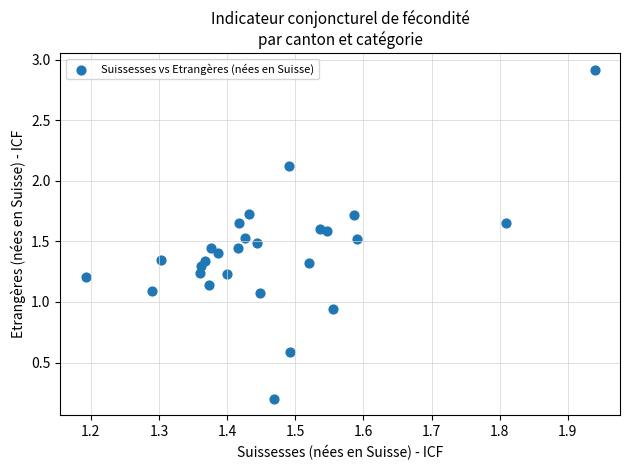

What is the range of Y values (max minus min)?

2.7